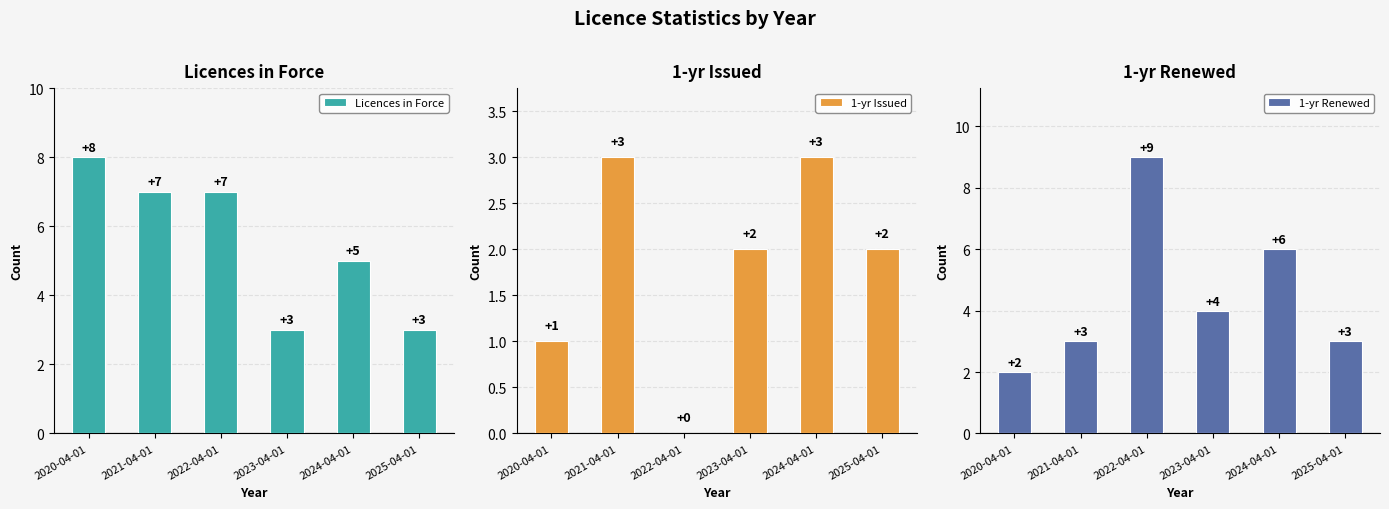

What position from the right is 2022-04-01?

4